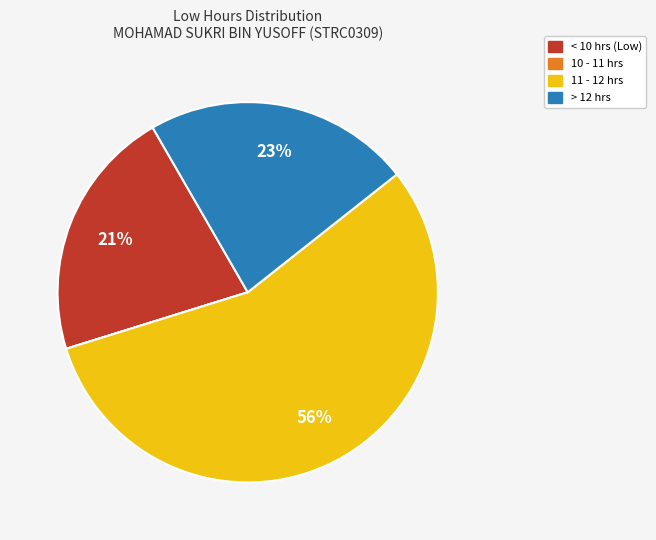

To the nearest percent, what is the average slice percentage?

25%